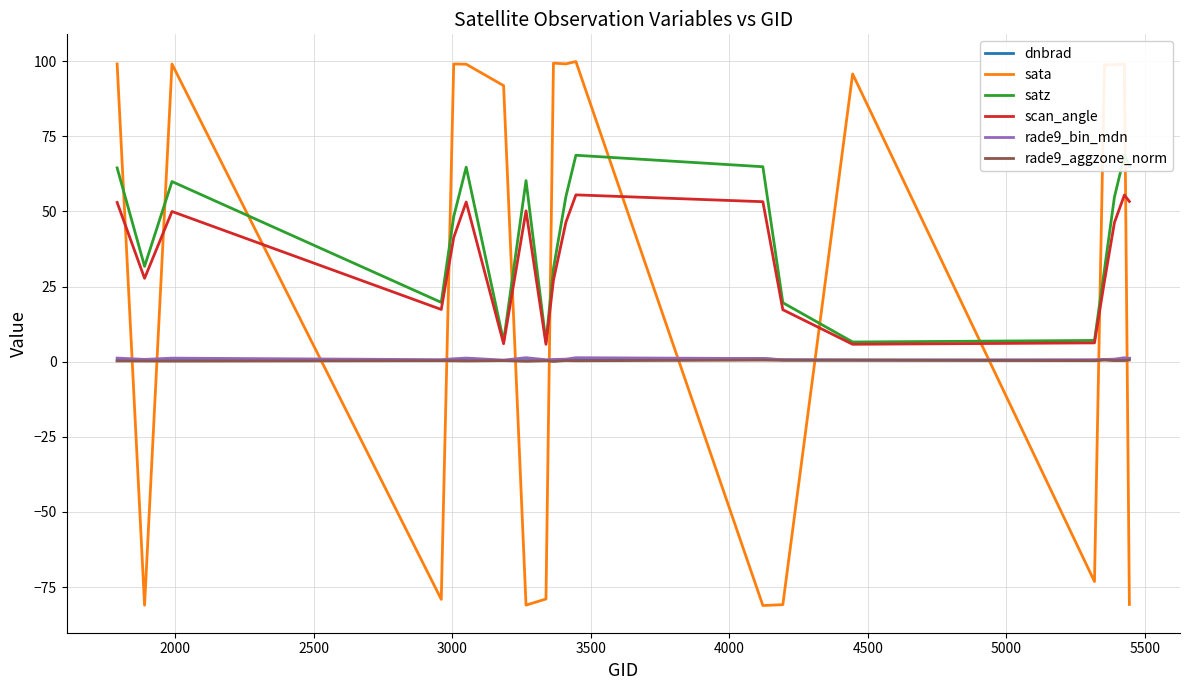

True or false: satz and rade9_bin_mdn cross at least once.

False